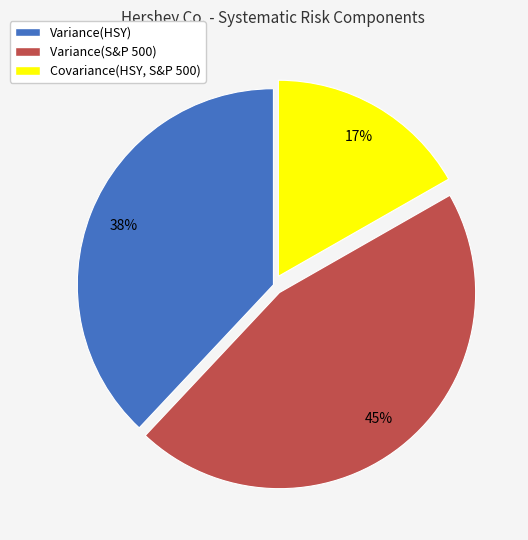

Does Variance(S&P 500) represent more than half of the total?

No